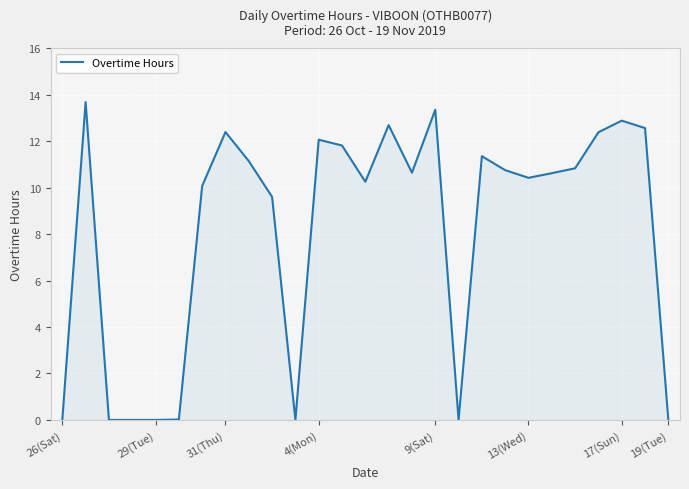

What is the sum of all values?

219.5